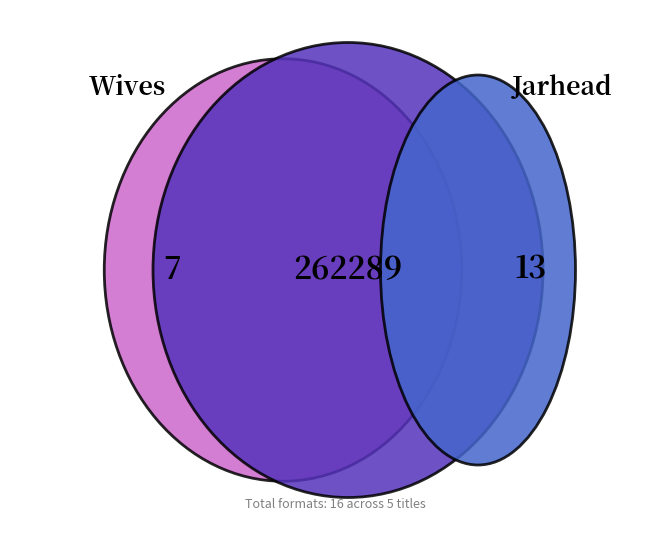

The Jarhead slice represents 26% of the pie. True or false?

False